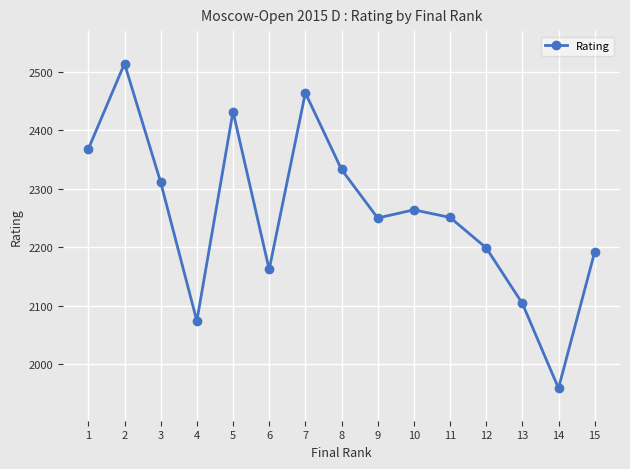

How many points are lower than both their immediate neighbors (excluding endpoints)?

4